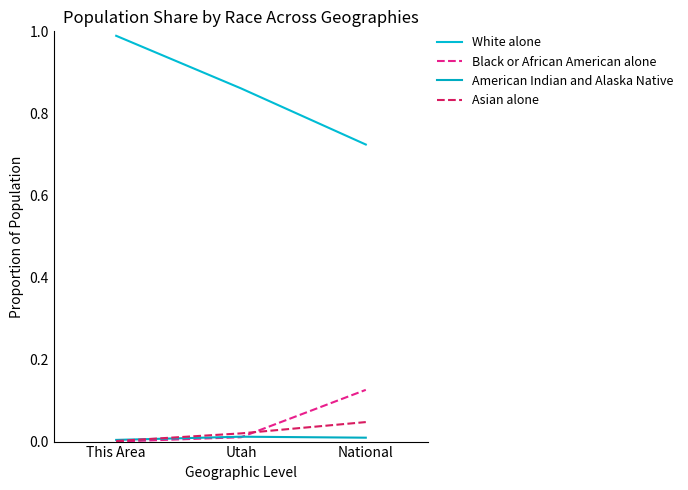

What position from the left is This Area?

1